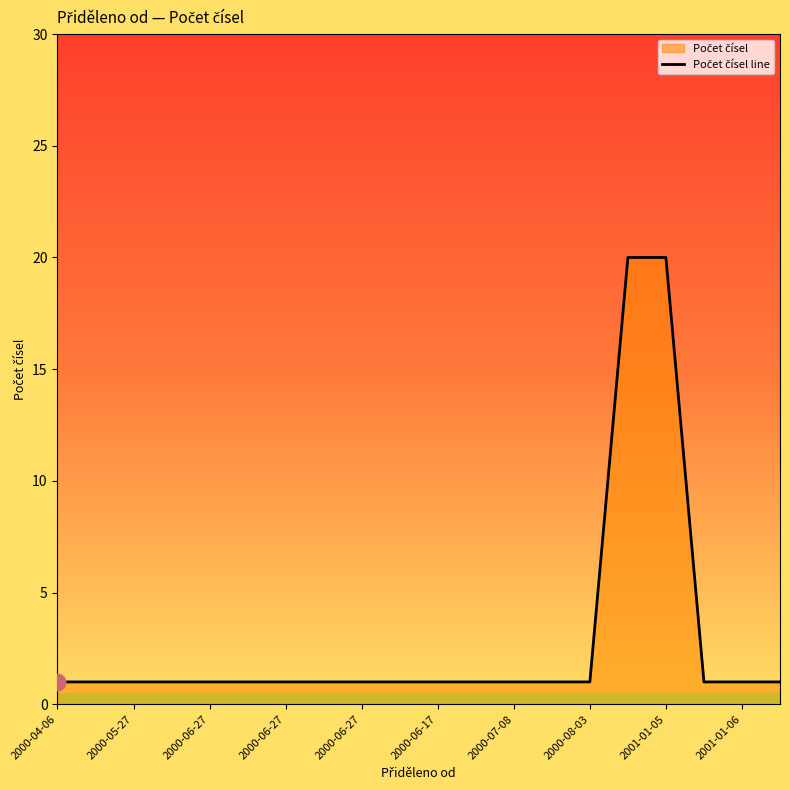

What is the average value?

3